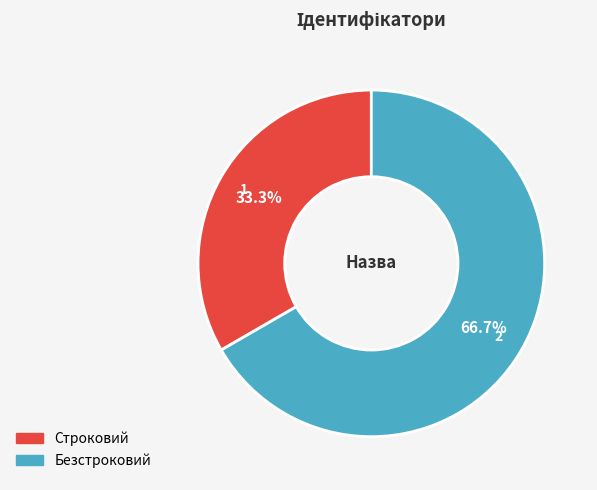

To the nearest percent, what is the average slice percentage?

50%